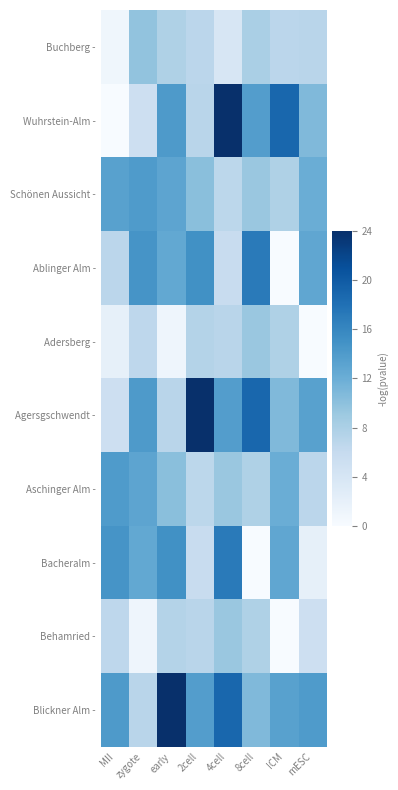

At which category is the sum across all series the highest?

4cell